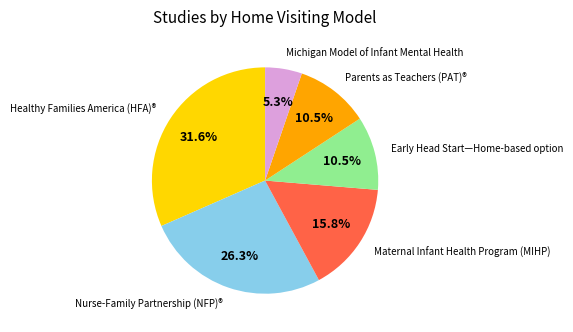

Does any single category account for the majority?

No